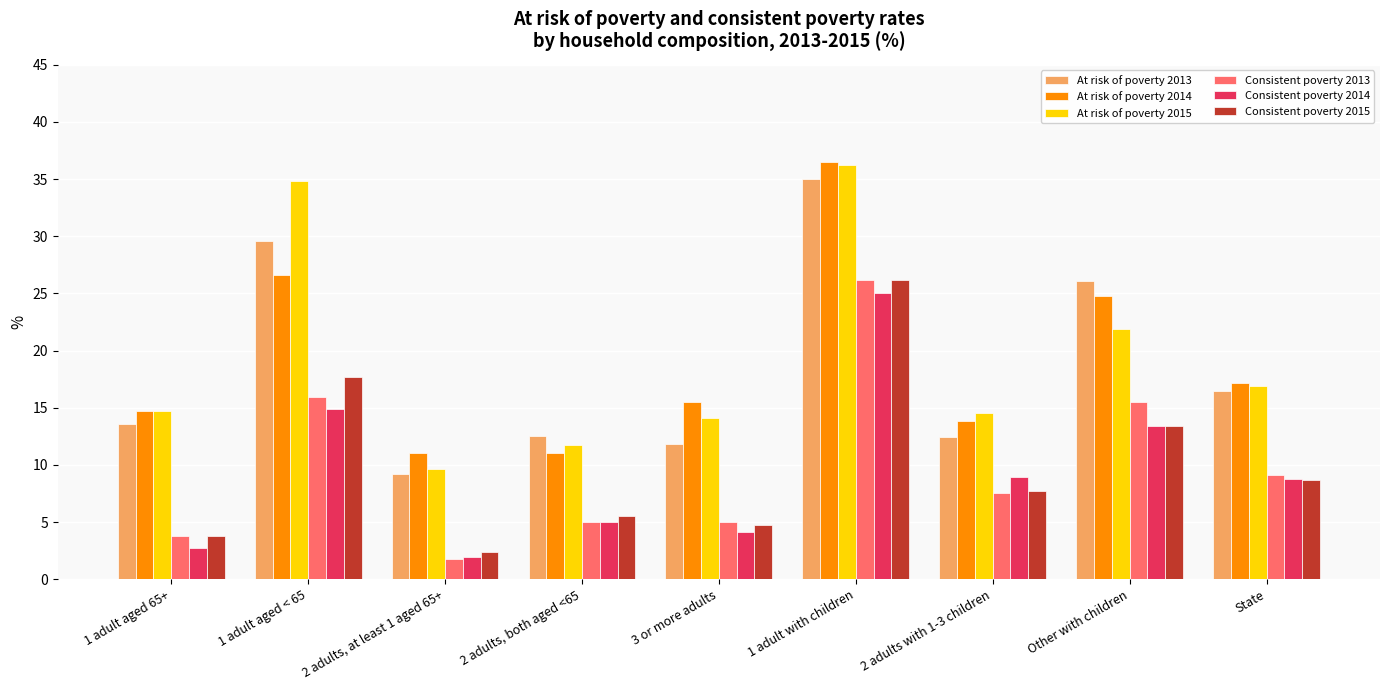

What are all the series names shown in the legend?

At risk of poverty 2013, At risk of poverty 2014, At risk of poverty 2015, Consistent poverty 2013, Consistent poverty 2014, Consistent poverty 2015